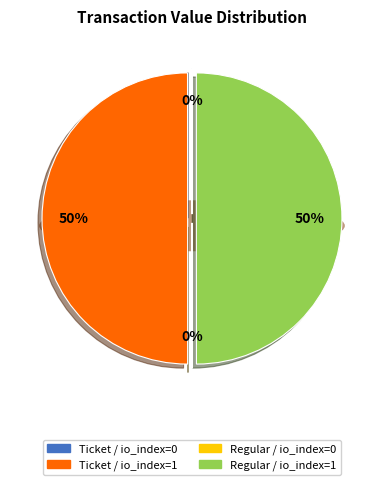

Rank the categories by value from highest to lowest.

Ticket / io_index=1, Regular / io_index=1, Ticket / io_index=0, Regular / io_index=0